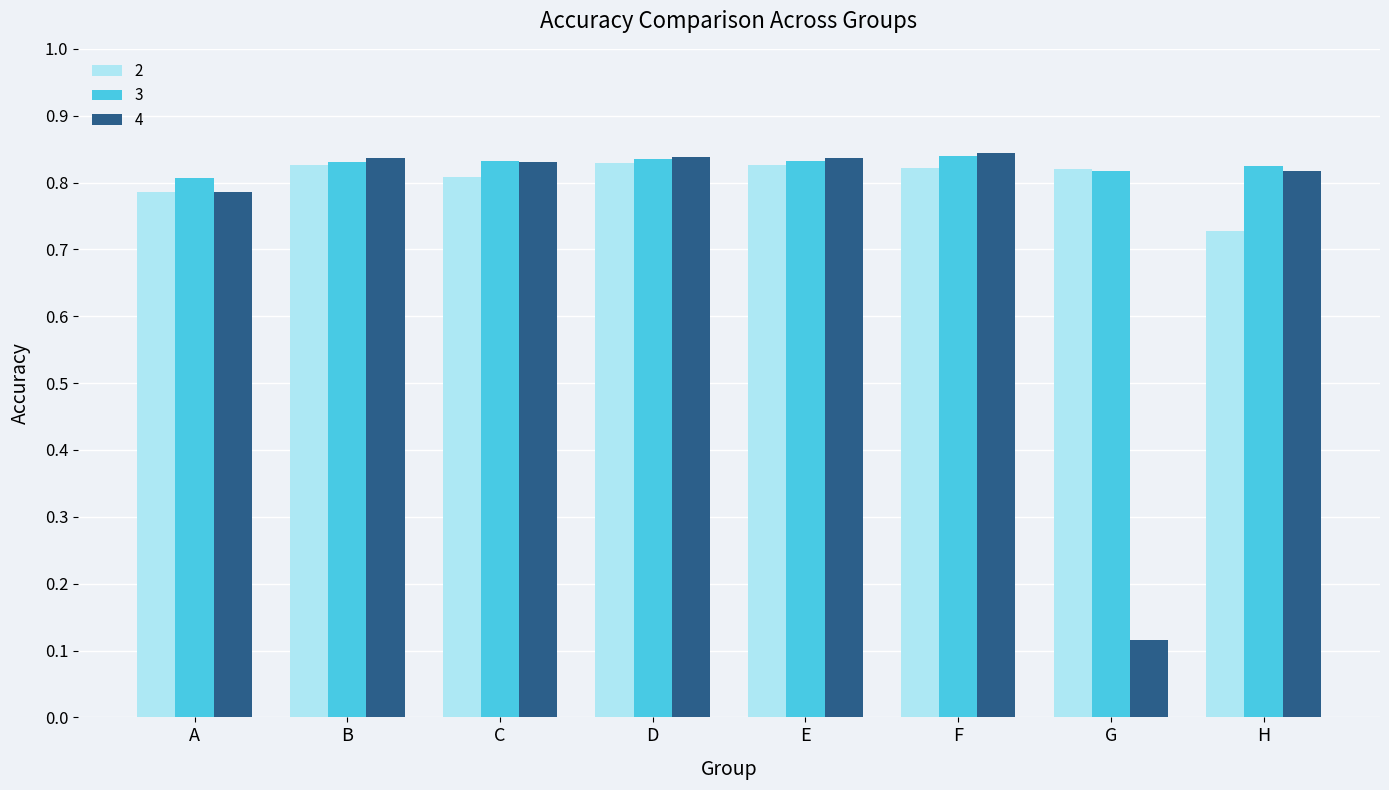

How many 2 values are between 0 and 1?

8